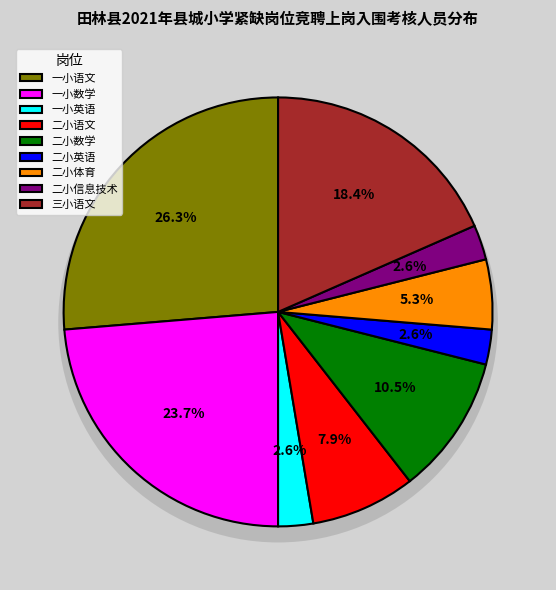

To the nearest percent, what percentage of the pie is 二小信息技术?

3%